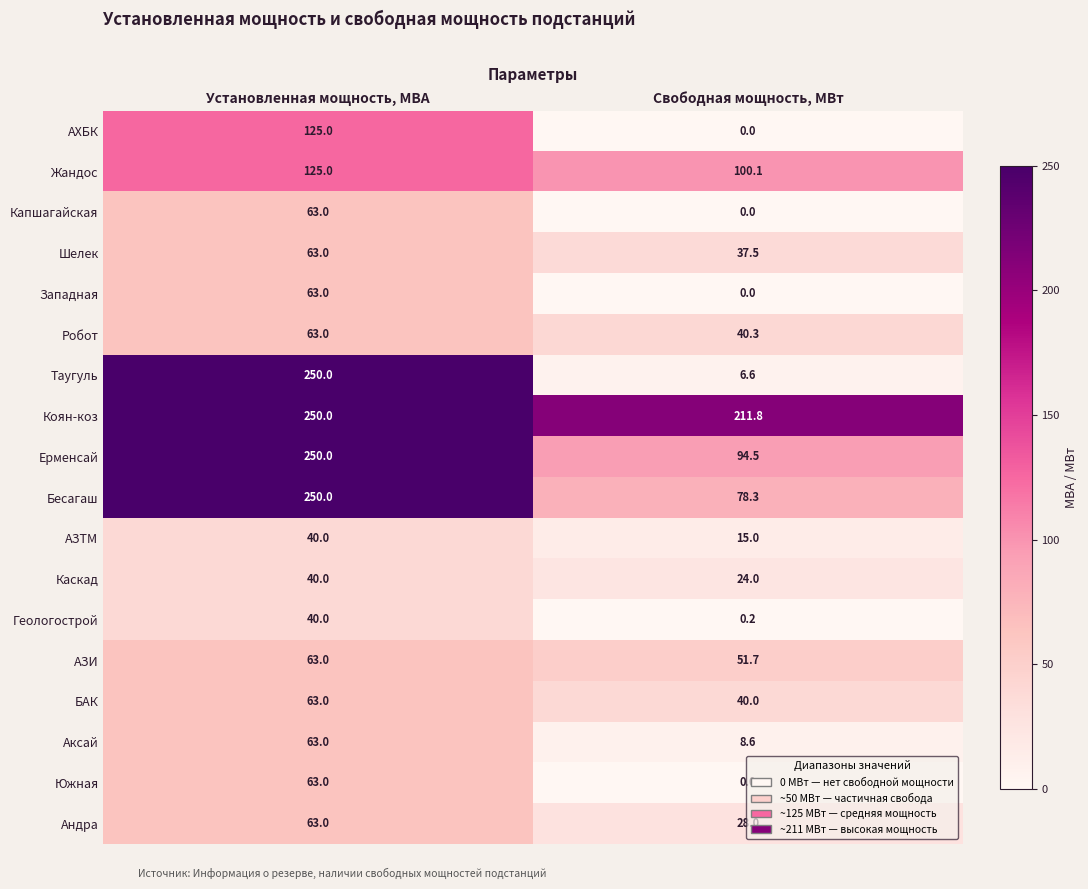

The value of Робот at Установленная мощность, МВА is 63.0. True or false?

True